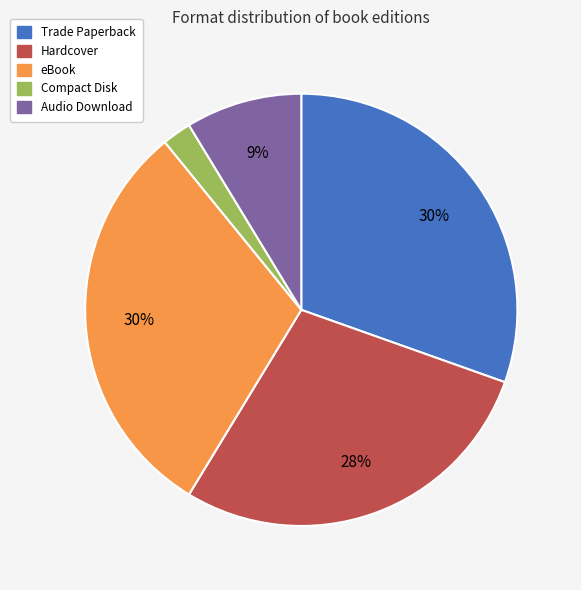

Do Trade Paperback and Audio Download together represent more than half of the pie?

No